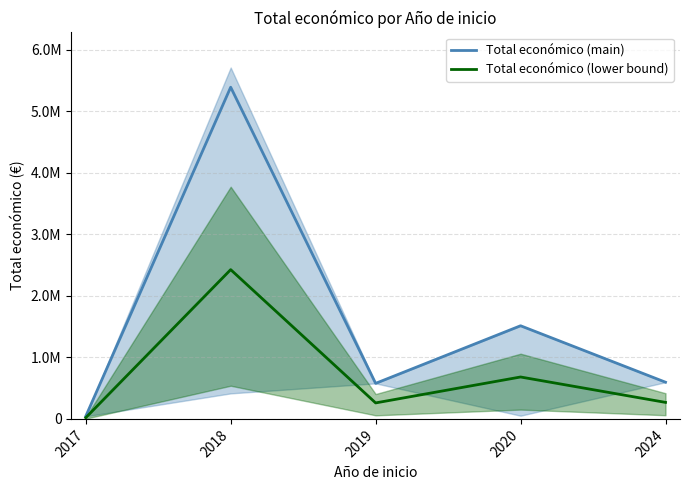

At which category is the sum across all series the highest?

2018